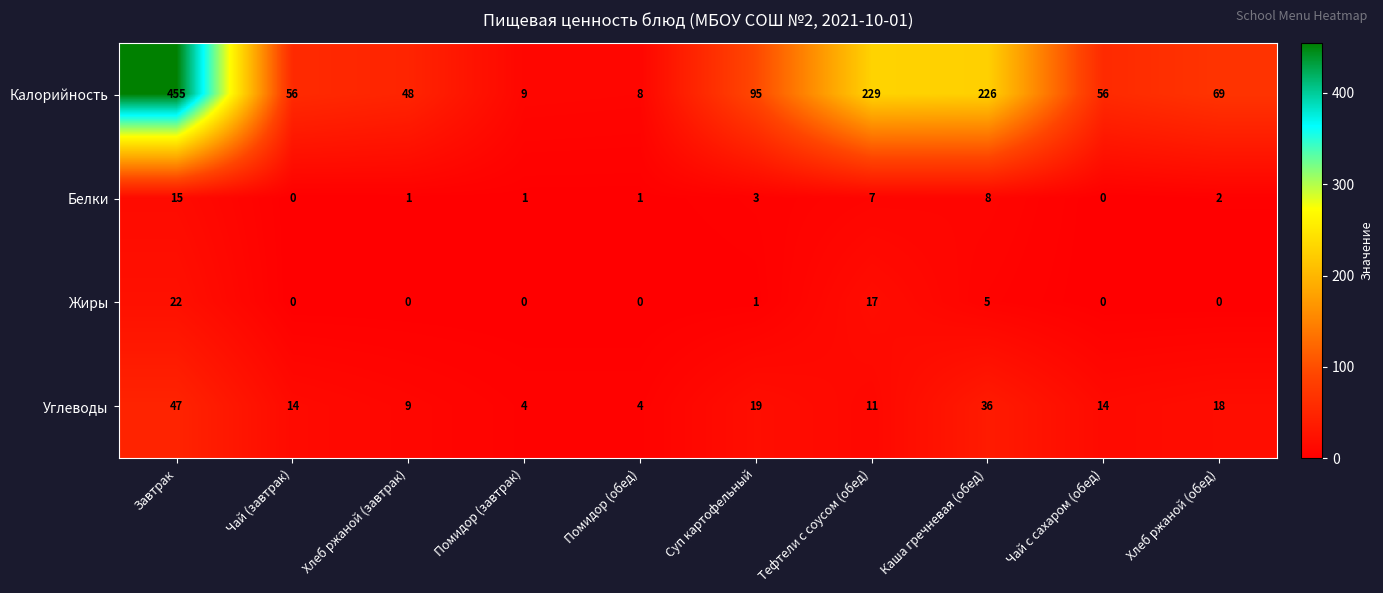

How many data points does each series have?

10